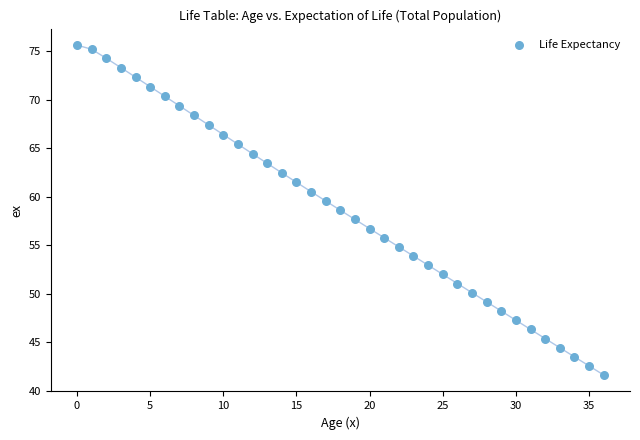

What is the range of Y values (max minus min)?

34.0